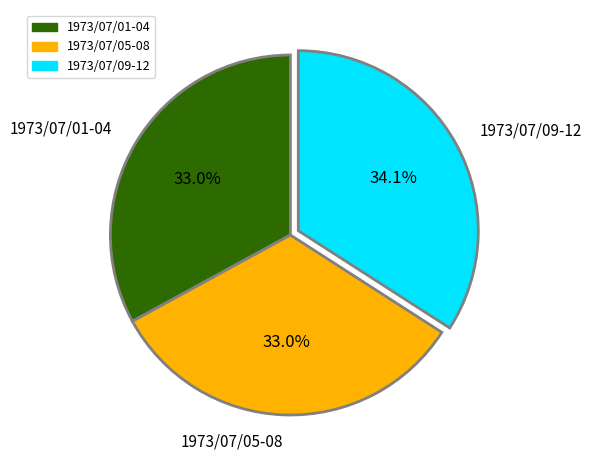

Does any single category account for the majority?

No